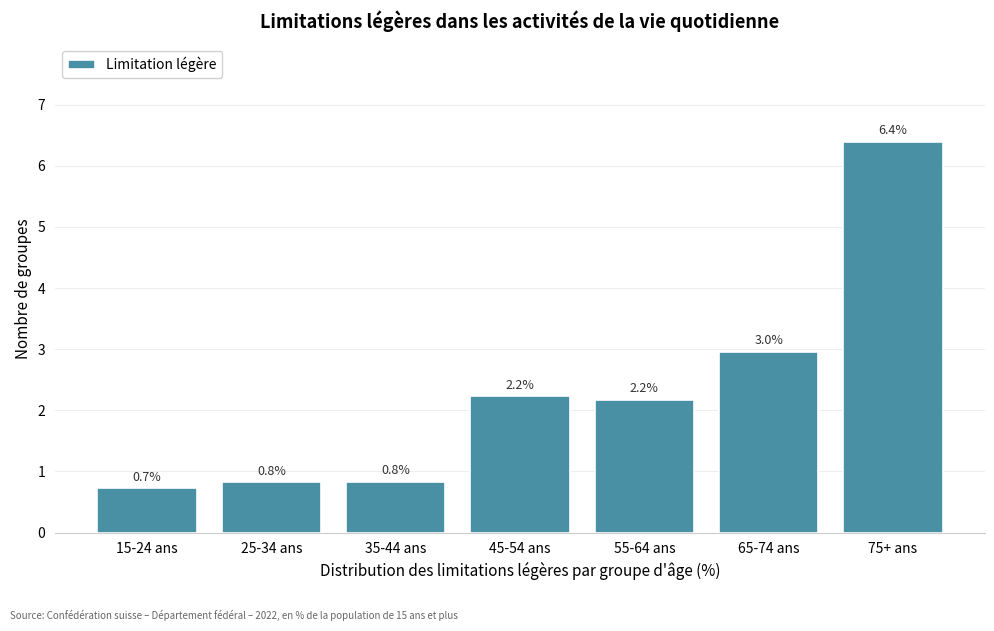

Reading left to right, extract all data points from this chart.

15-24 ans=0.7	25-34 ans=0.8	35-44 ans=0.8	45-54 ans=2.2	55-64 ans=2.2	65-74 ans=3.0	75+ ans=6.4